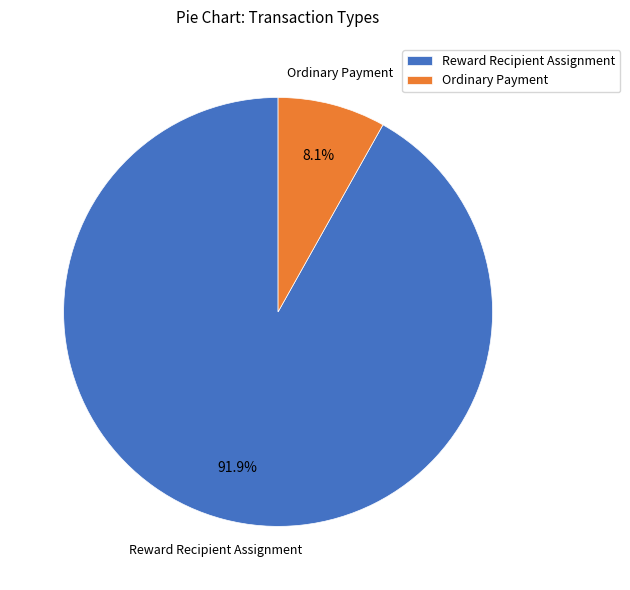

How many slices are in this pie chart?

2